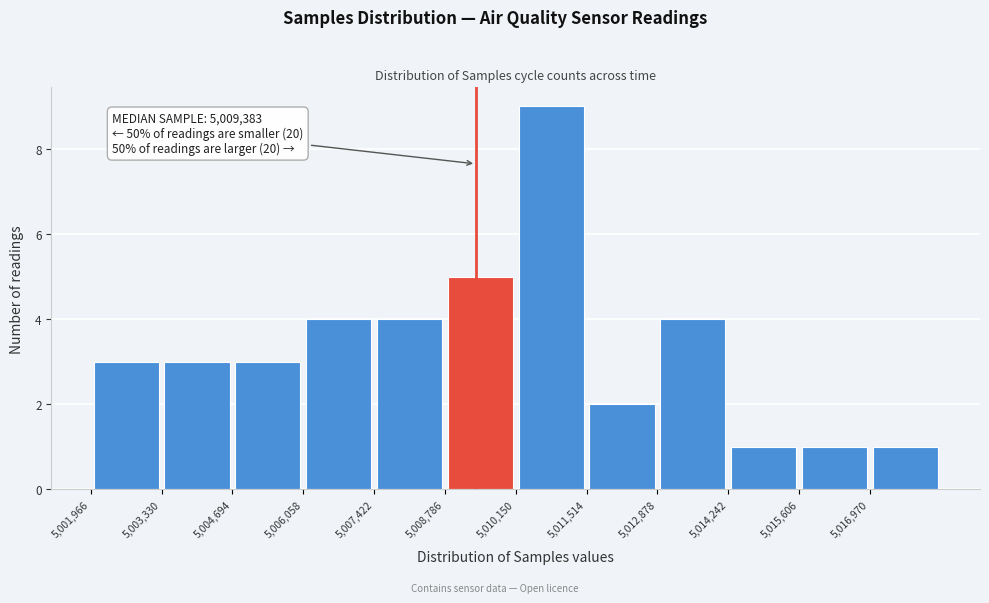

Over which range of the x-axis is the bar tallest?

5010200 to 5011600